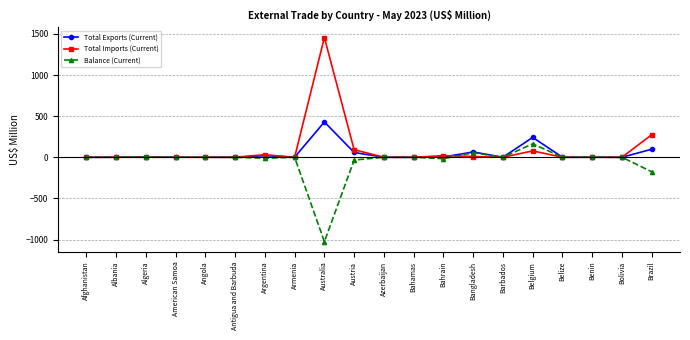

Rank the series by their average value, from highest to lowest.

Total Imports (Current), Total Exports (Current), Balance (Current)